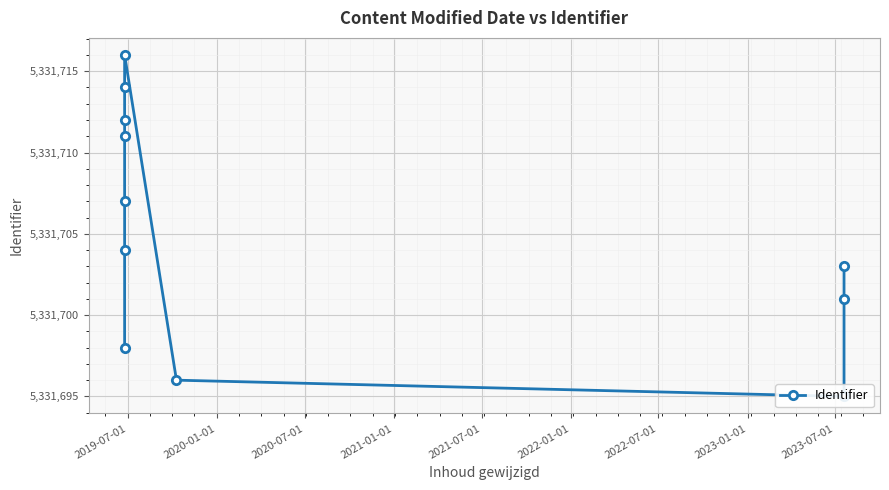

How many points are lower than both their immediate neighbors (excluding endpoints)?

1